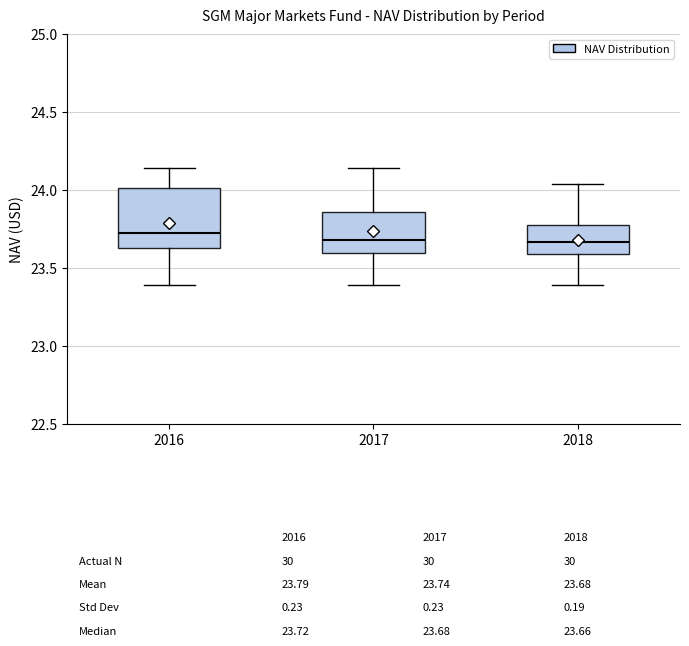

Reading left to right, transcribe this box plot: for each box, give where its median line is, the range the box spans, and where its two whiskers end, as read against the y-axis. The values are not printed on the chart, so give them approximately, as read against the axis.

2016: median 23.70, box 23.65 to 24.00, whiskers 23.40 to 24.15
2017: median 23.70, box 23.60 to 23.85, whiskers 23.40 to 24.15
2018: median 23.65, box 23.60 to 23.80, whiskers 23.40 to 24.05